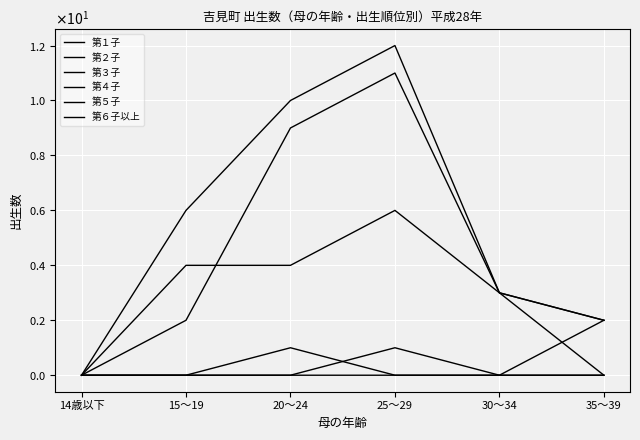

Is this an area chart (filled region under the line)?

No